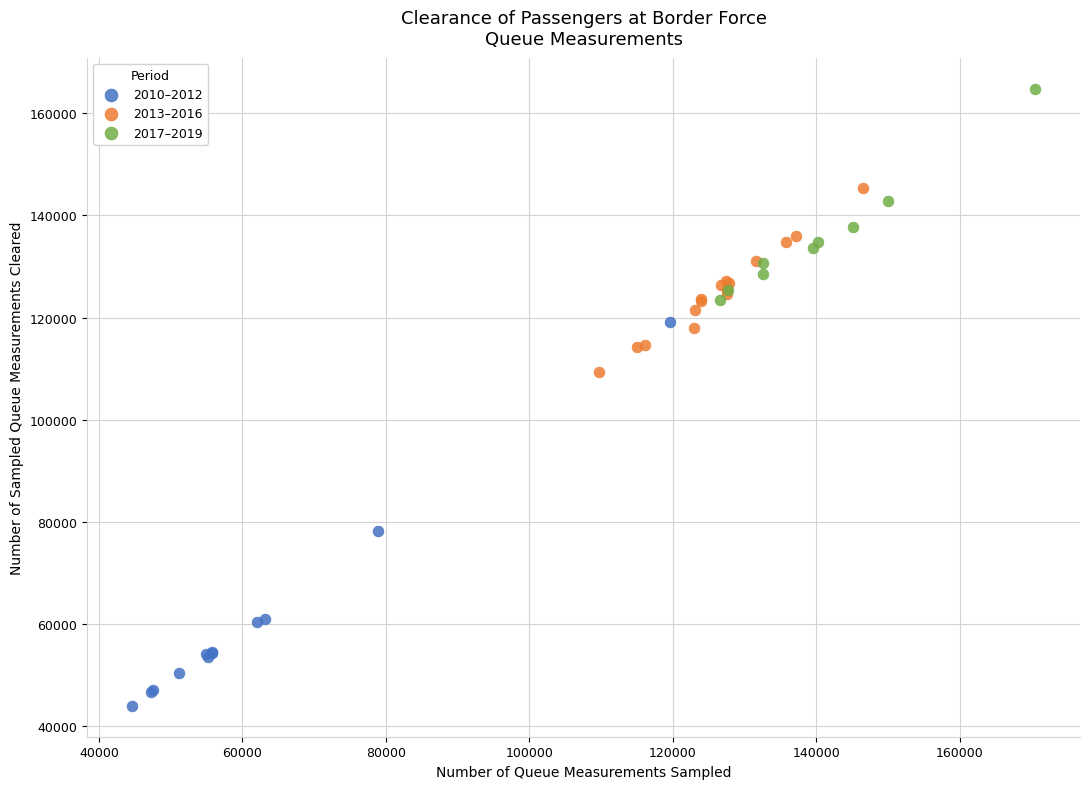

Which series contains the lowest Y value?

2010–2012